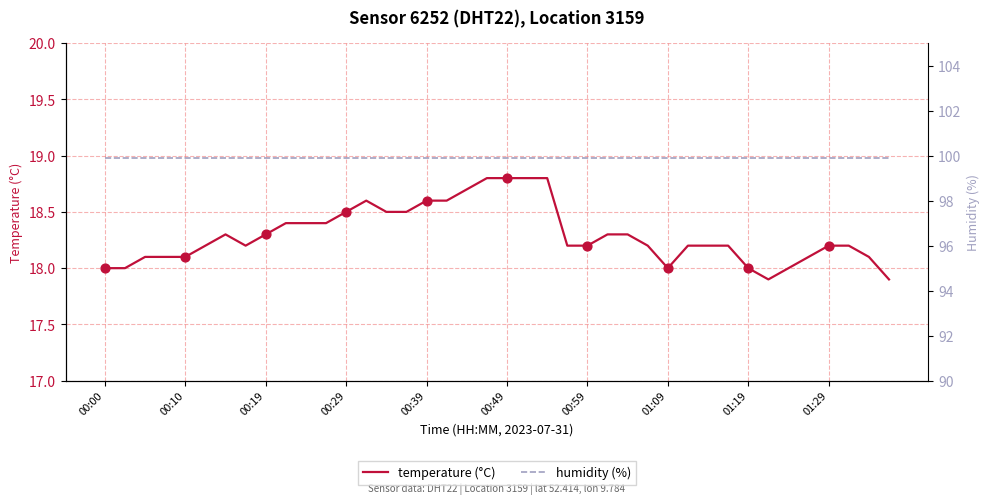

What are all the series names shown in the legend?

temperature (°C), humidity (%)